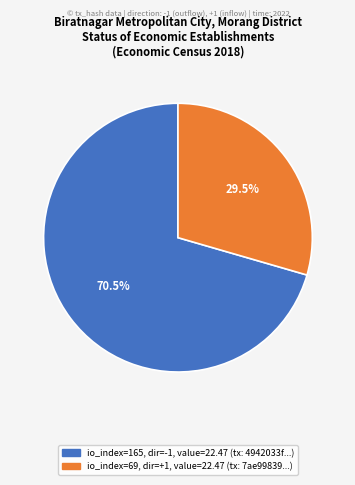

Is there any slice that represents more than half of the pie?

Yes